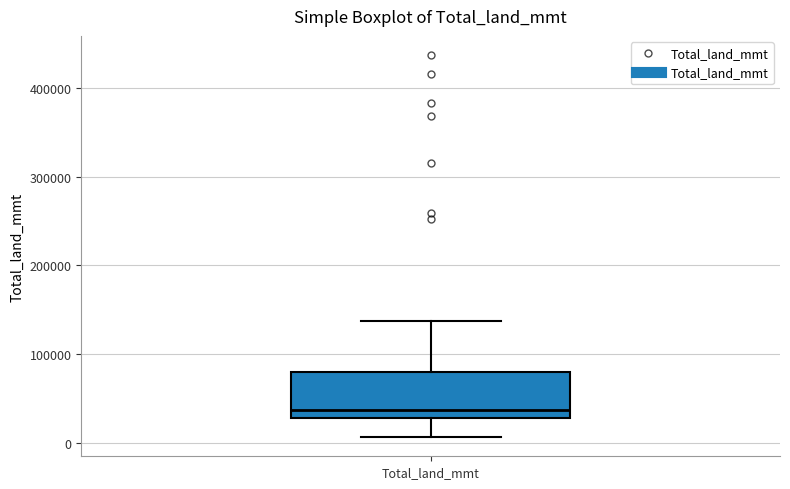

Where does the lower whisker of the box for Total_land_mmt end on the y-axis? The values are not printed on the chart, so give them approximately, as read against the axis.

10000